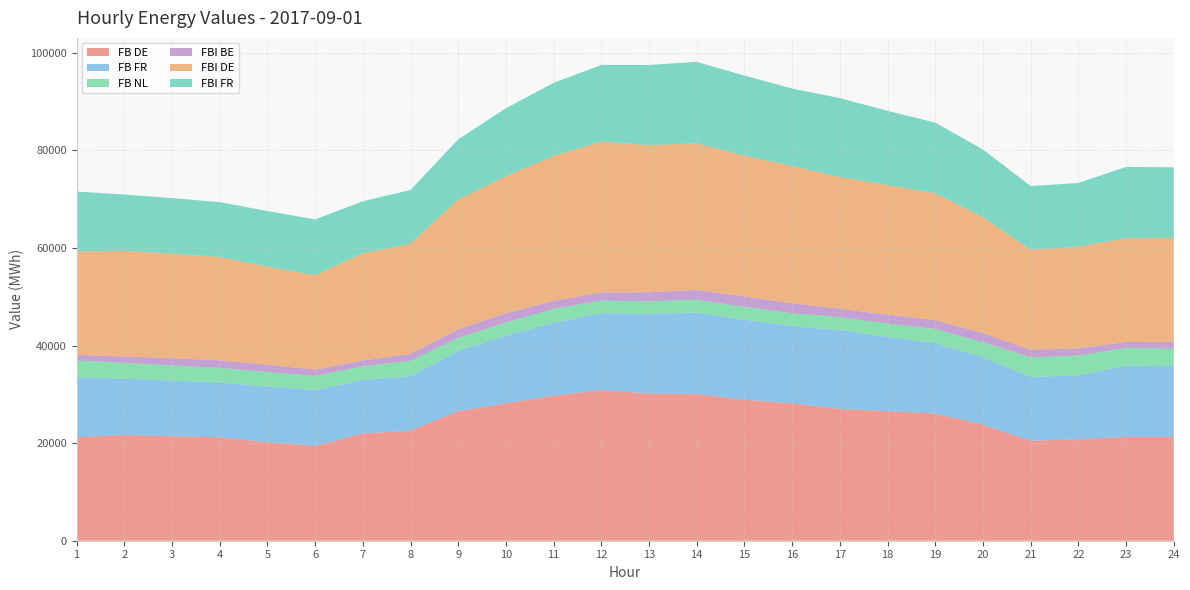

Reading left to right, extract all data points from this chart.

FB DE: 21195.0	21672.6	21419.9	21208.0	20184.6	19412.2	21983.7	22556.0	26556.6	28157.0	29711.5	30891.3	30171.8	30057.2	28891.2	28158.1	27025.5	26555.6	26064.0	23823.7	20485.2	20825.8	21281.0	21293.9
FB FR: 12303.3	11532.6	11411.6	11246.4	11410.7	11466.8	10955.8	11150.0	12317.2	13880.3	14982.7	15757.5	16318.4	16705.2	16413.6	15852.3	16163.2	15222.3	14454.4	13816.6	13067.8	13107.6	14586.4	14496.9
FB NL: 3460.3	3257.4	3103.3	2976.5	2976.6	2908.8	2814.8	3165.8	2683.2	2689.7	2818.1	2578.8	2572.6	2660.2	2643.0	2610.9	2643.2	2745.9	2886.2	3056.6	4024.5	4017.3	3668.3	3558.1
FBI BE: 1133.1	1300.5	1504.7	1554.0	1501.8	1303.6	1200.1	1386.4	1799.7	1904.0	1656.2	1658.4	1879.3	1992.5	2114.5	2068.0	1726.2	1831.0	1787.3	1885.3	1584.2	1467.5	1219.4	1420.3
FBI DE: 21195.0	21672.6	21394.2	21187.1	20109.8	19357.2	21942.1	22604.0	26585.7	28098.9	29711.5	30932.1	30155.7	30057.2	28891.2	28158.1	27025.5	26555.6	26064.0	23823.7	20485.2	20825.8	21281.0	21293.9
FBI FR: 12303.3	11532.6	11410.9	11245.9	11407.1	11419.9	10691.9	11049.8	12336.3	13937.1	14982.7	15719.7	16436.1	16705.2	16413.6	15852.3	16163.2	15222.3	14454.4	13816.6	13067.8	13107.6	14586.4	14496.9